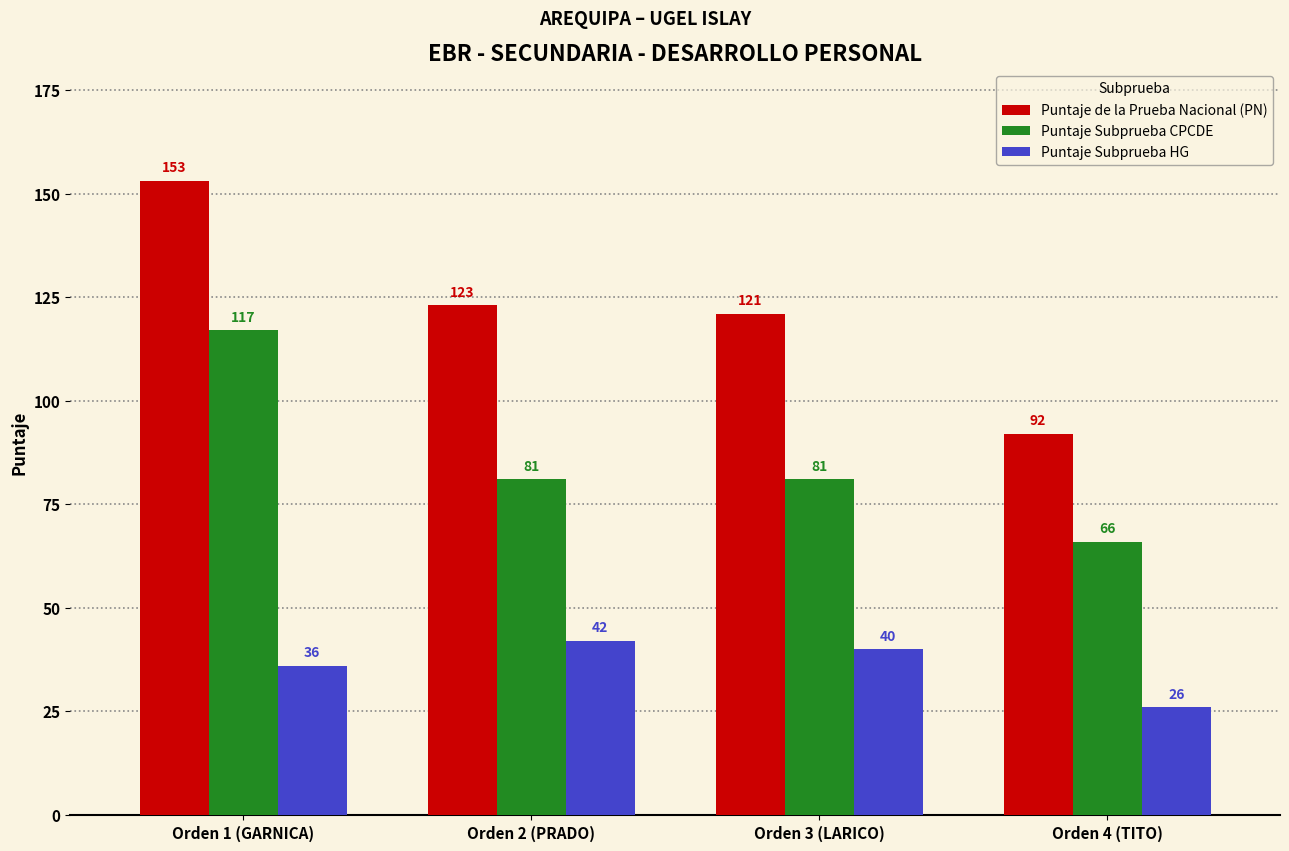

At which label does Puntaje Subprueba HG reach its peak?

Orden 2 (PRADO)